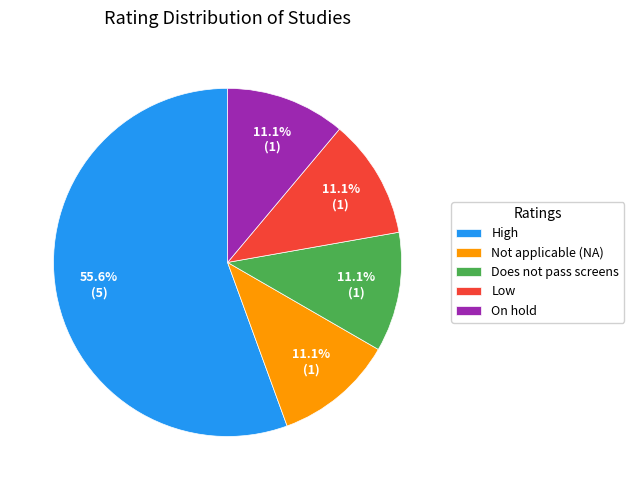

Count the number of slices in the pie.

5